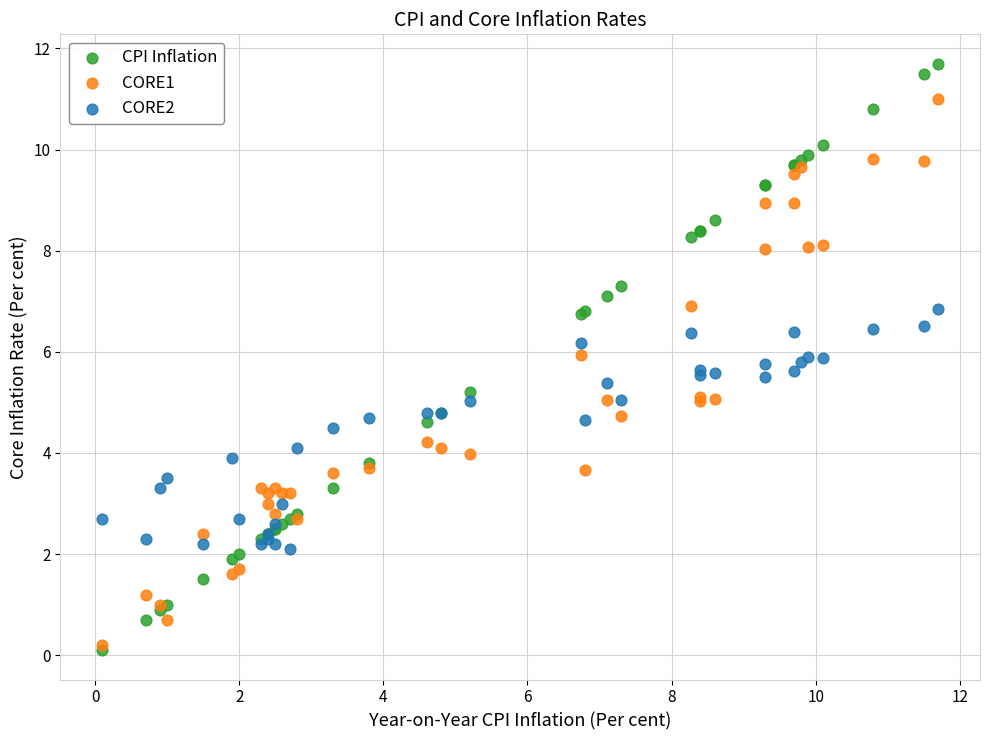

What are all the series names shown in the legend?

CPI Inflation, CORE1, CORE2